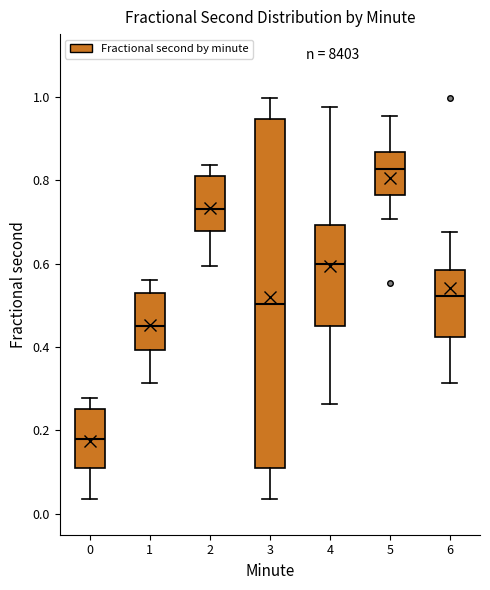

Which box is the tallest, from its lower edge to its upper edge?

3